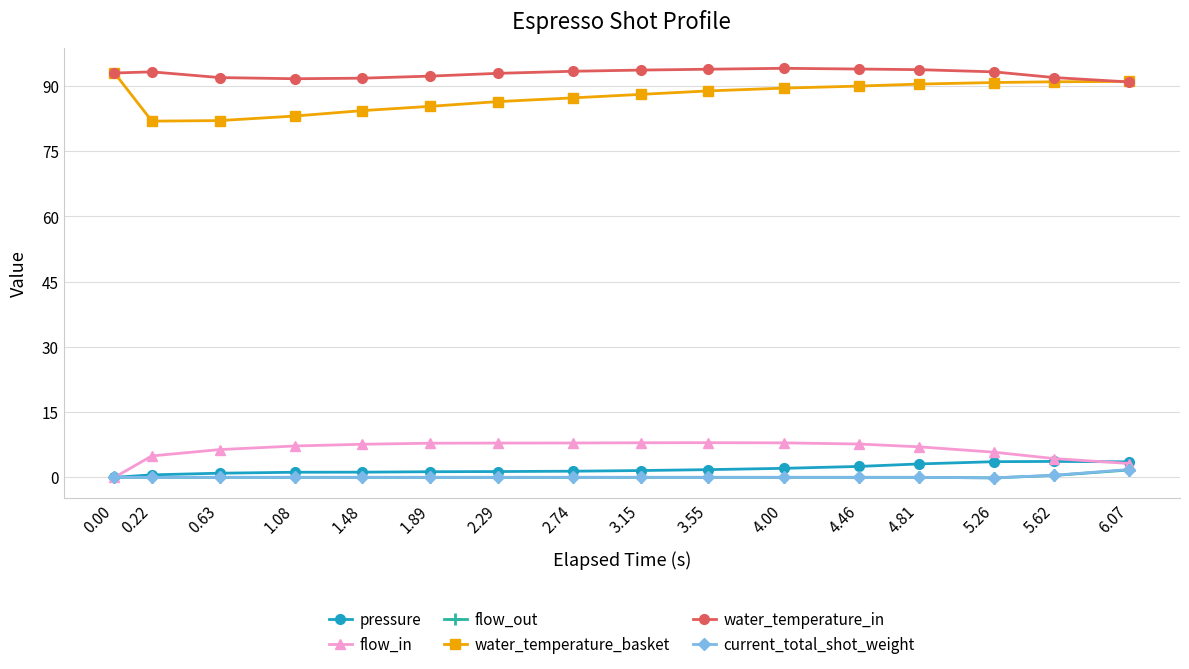

What is the difference between the maximum and minimum values in the flow_in series?

8.0